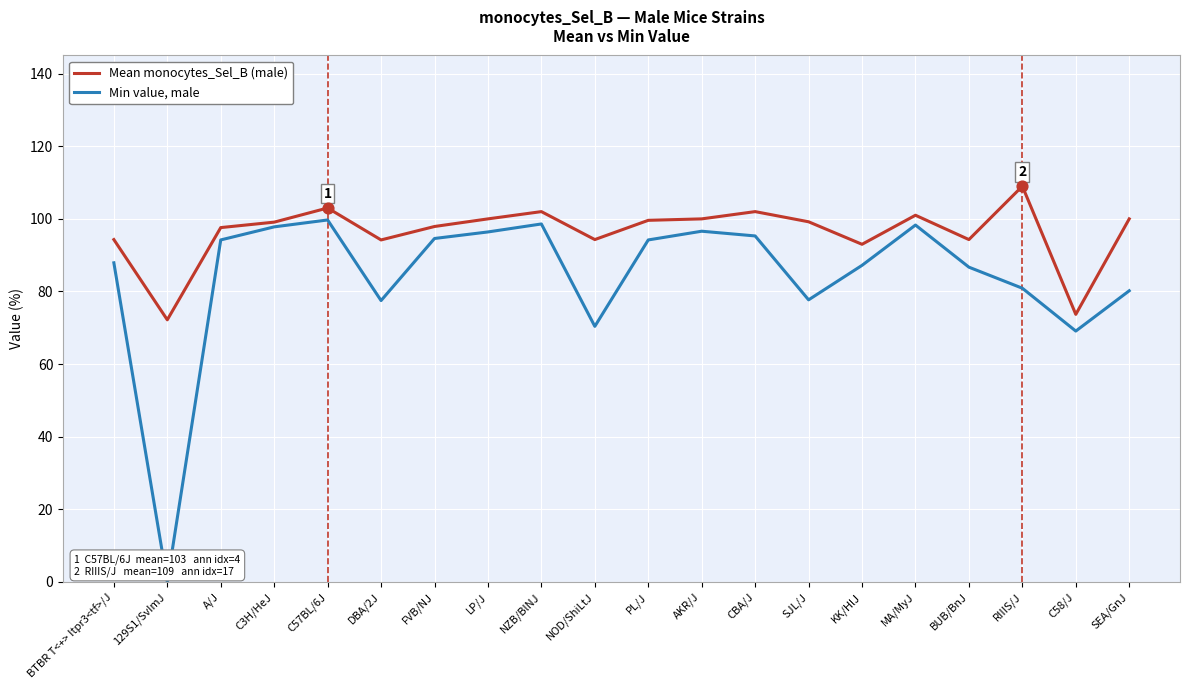

Which series has the largest range (max minus min)?

Min value, male